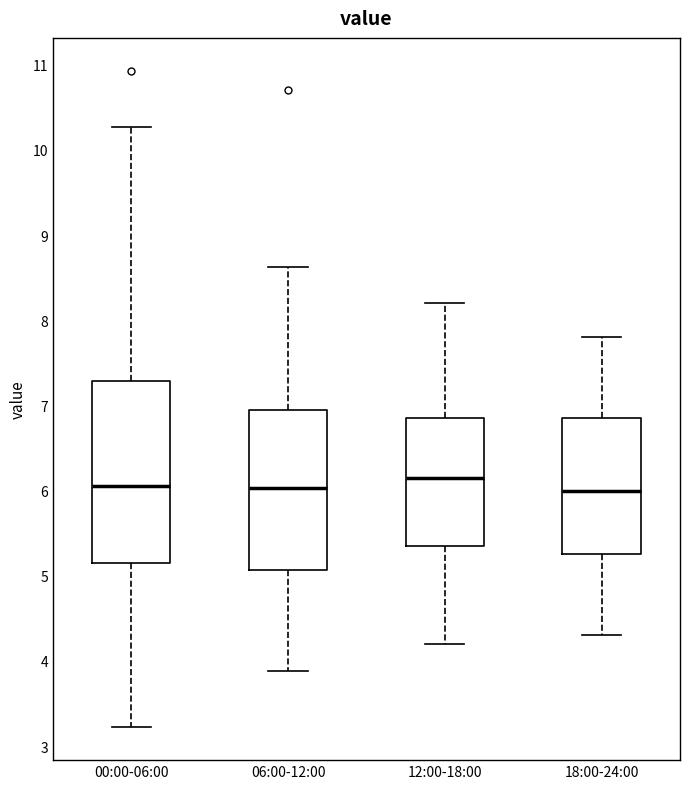

Which box is the tallest, from its lower edge to its upper edge?

00:00-06:00